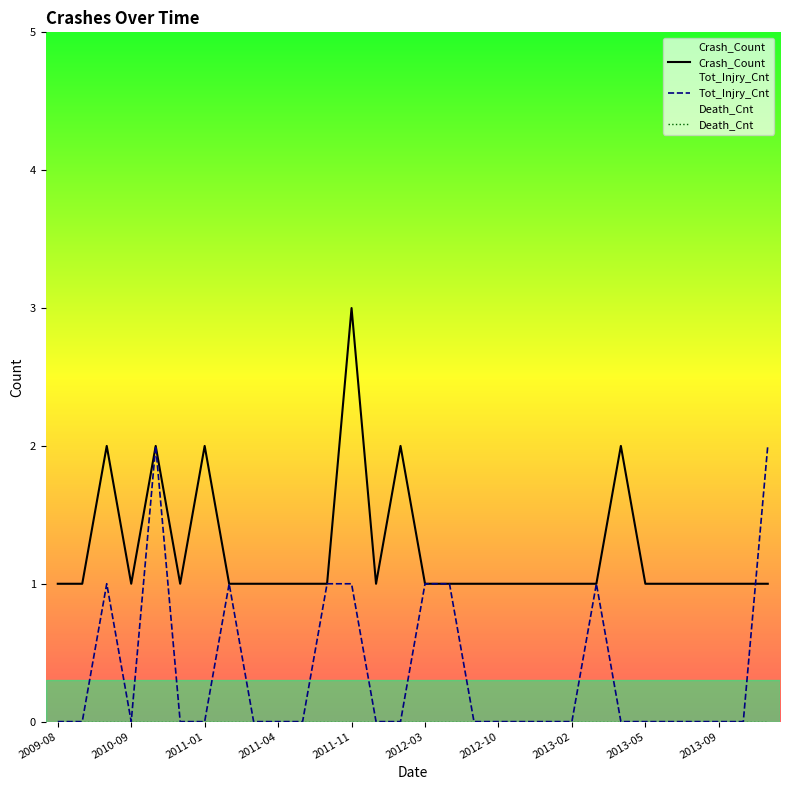

Where do Tot_Injry_Cnt and Crash_Count first cross each other?

28 and 29